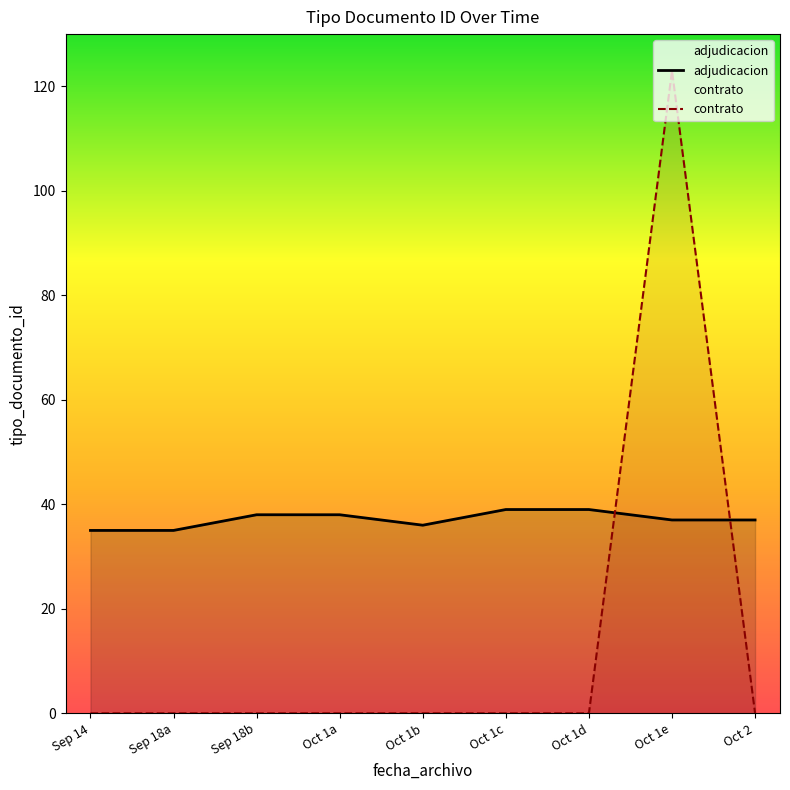

What is the lowest value of the adjudicacion series?

35